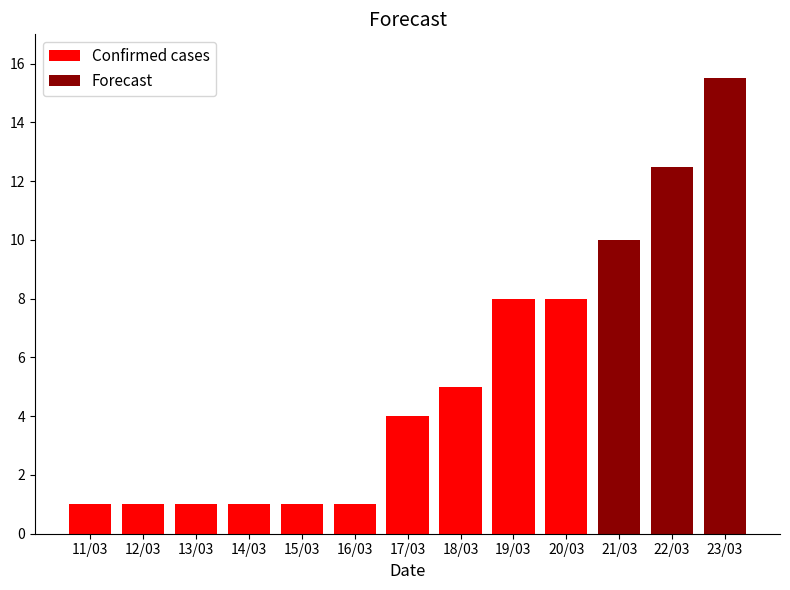

What is the label of the 9th bar from the left?

19/03